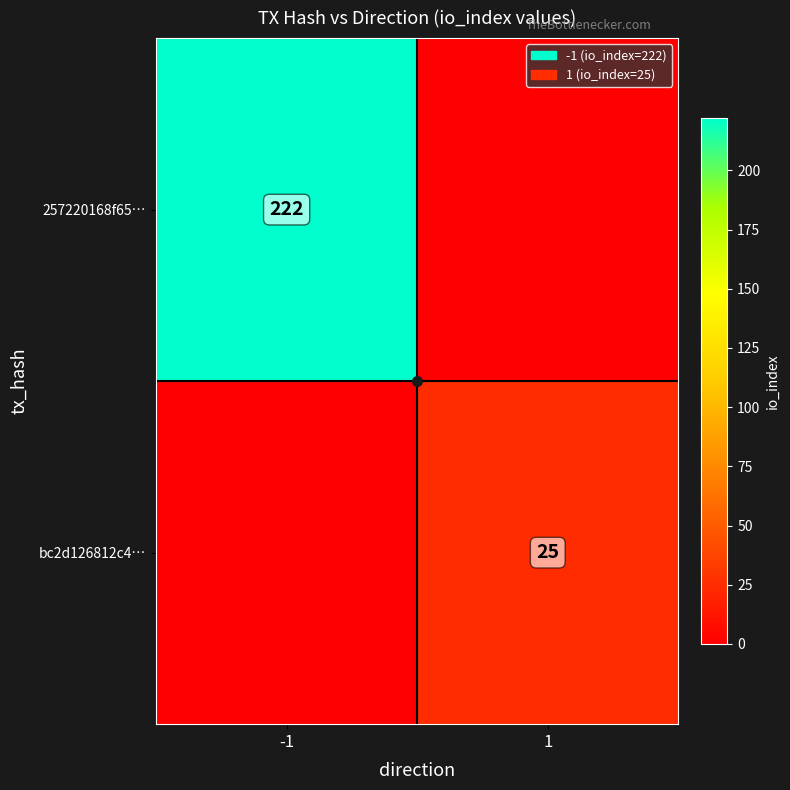

The value of bc2d126812c4… at 1 is 43. True or false?

False